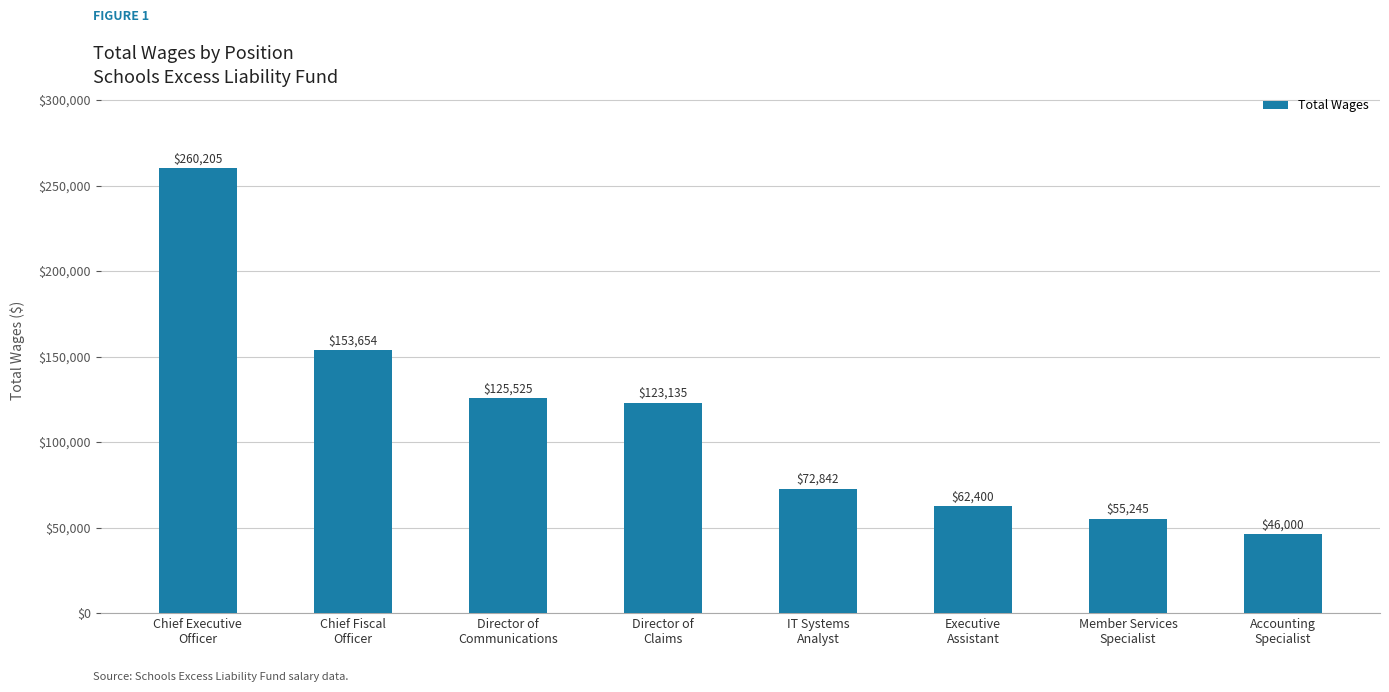

Does the chart contain any negative values?

No